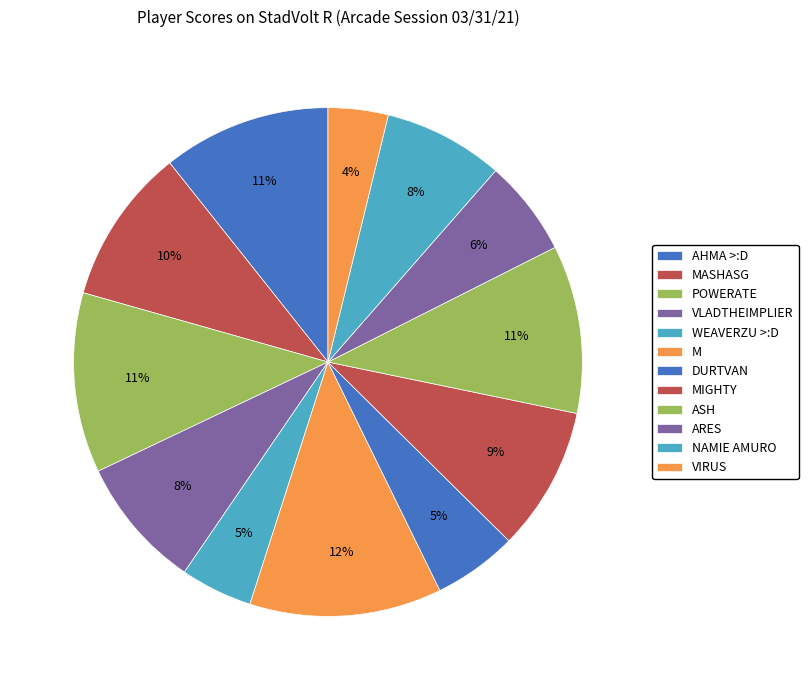

Does any single category account for the majority?

No